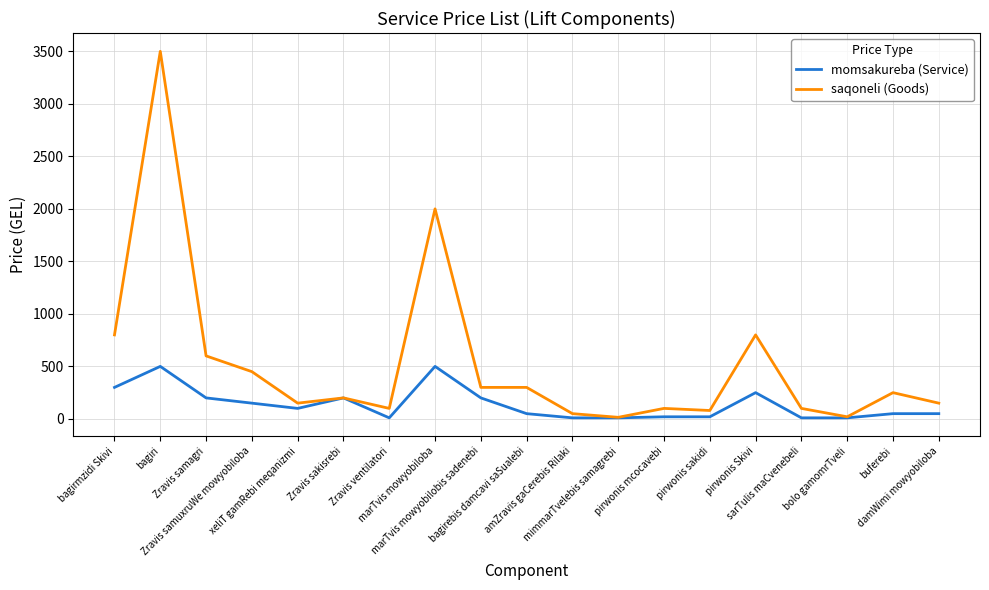

Rank the series by their maximum value, from lowest to highest.

momsakureba (Service), saqoneli (Goods)